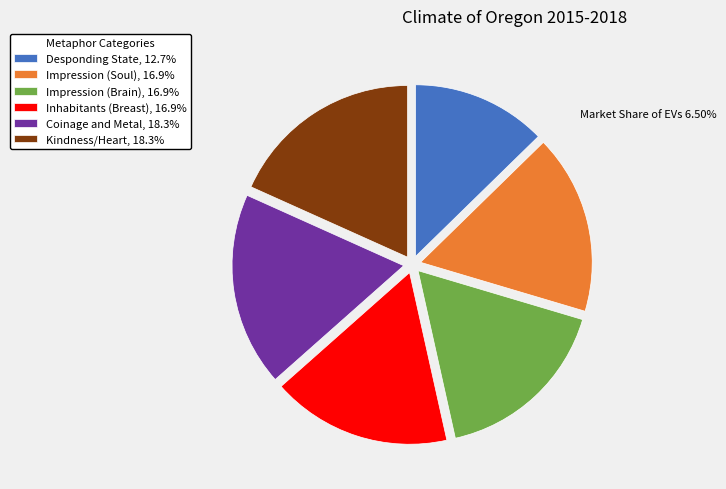

Do Coinage and Metal, 18.3% and Inhabitants (Breast), 16.9% together represent more than half of the pie?

No